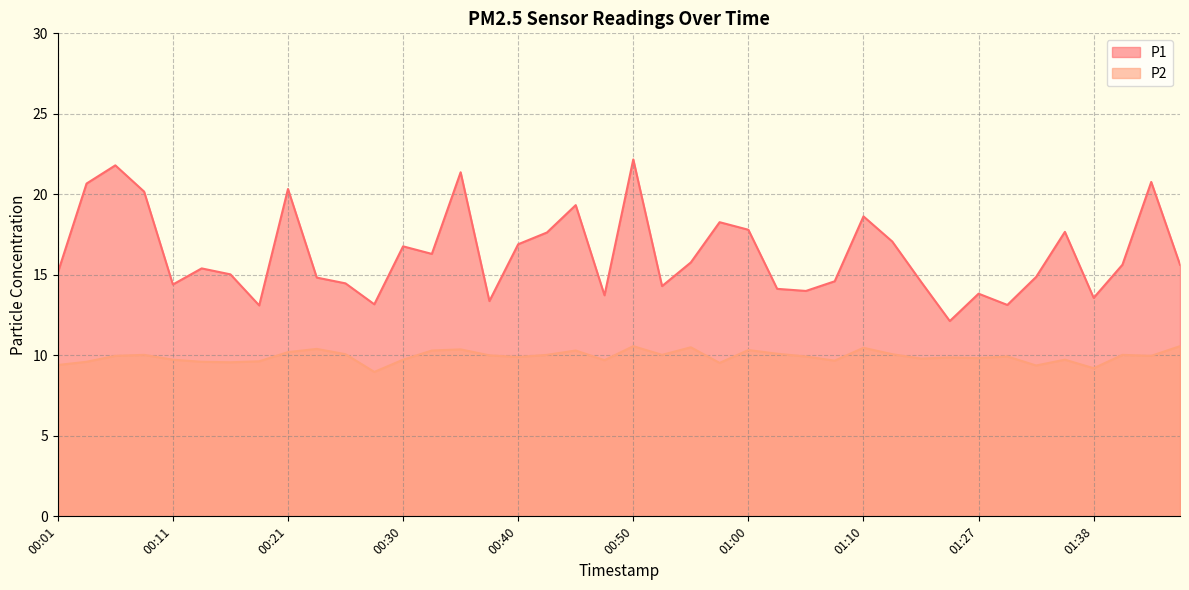

Does the chart display data point markers on the line(s)?

No